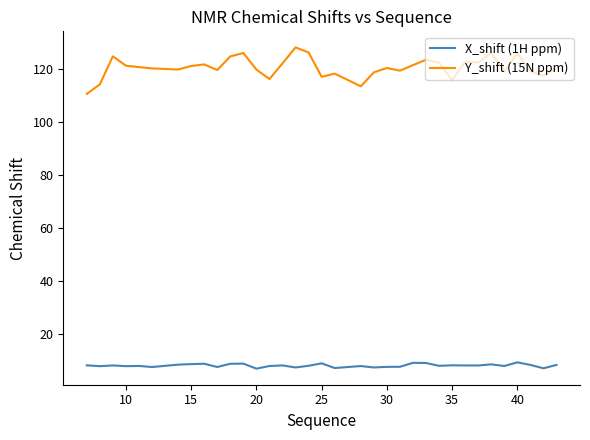

Which series has the largest total across all categories?

Y_shift (15N ppm)